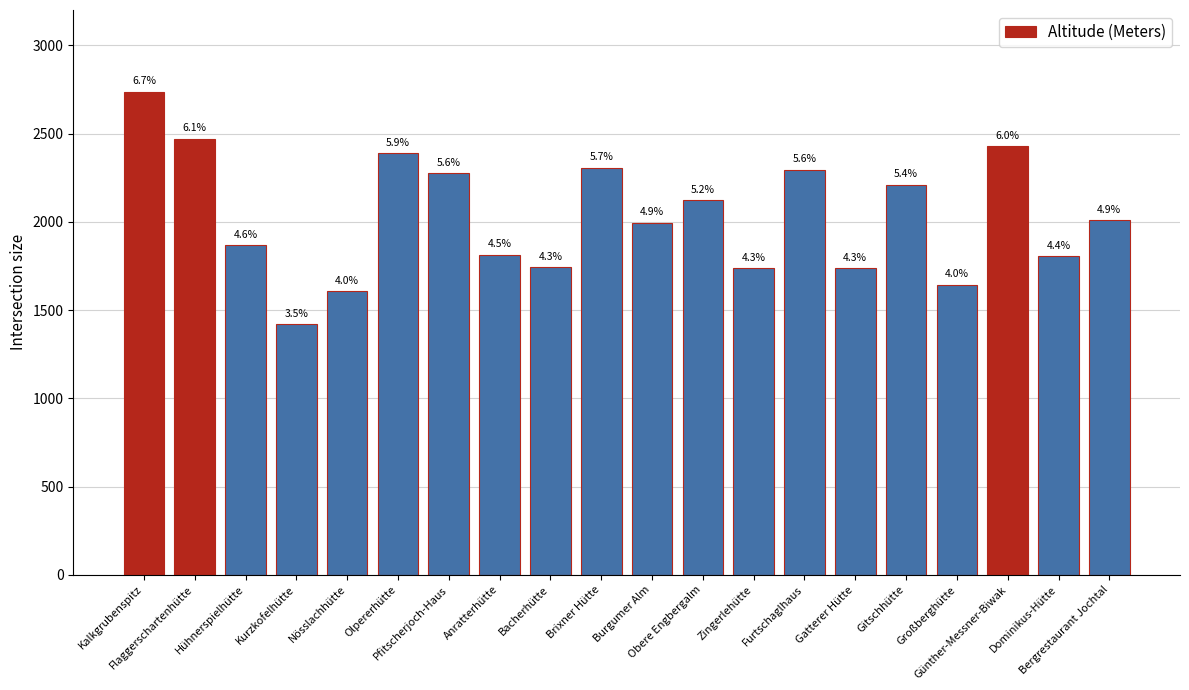

Which category has the lowest value across all series?

Kurzkofelhütte